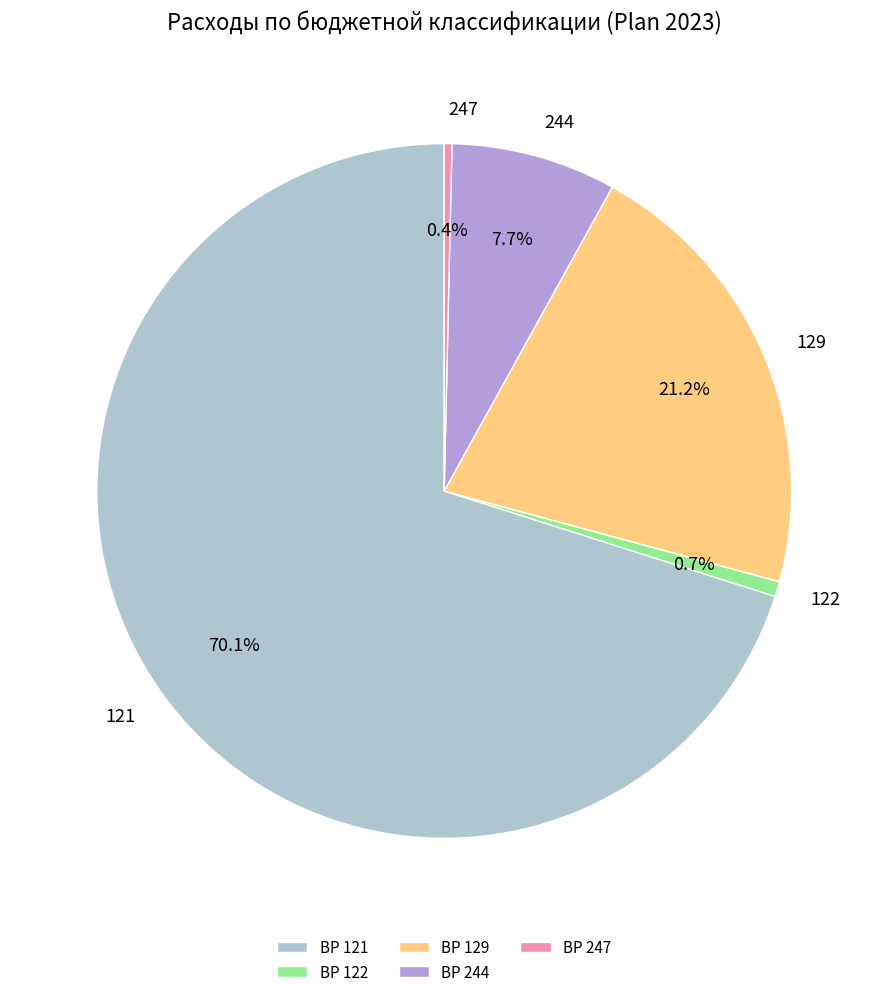

How many slices are in this pie chart?

5